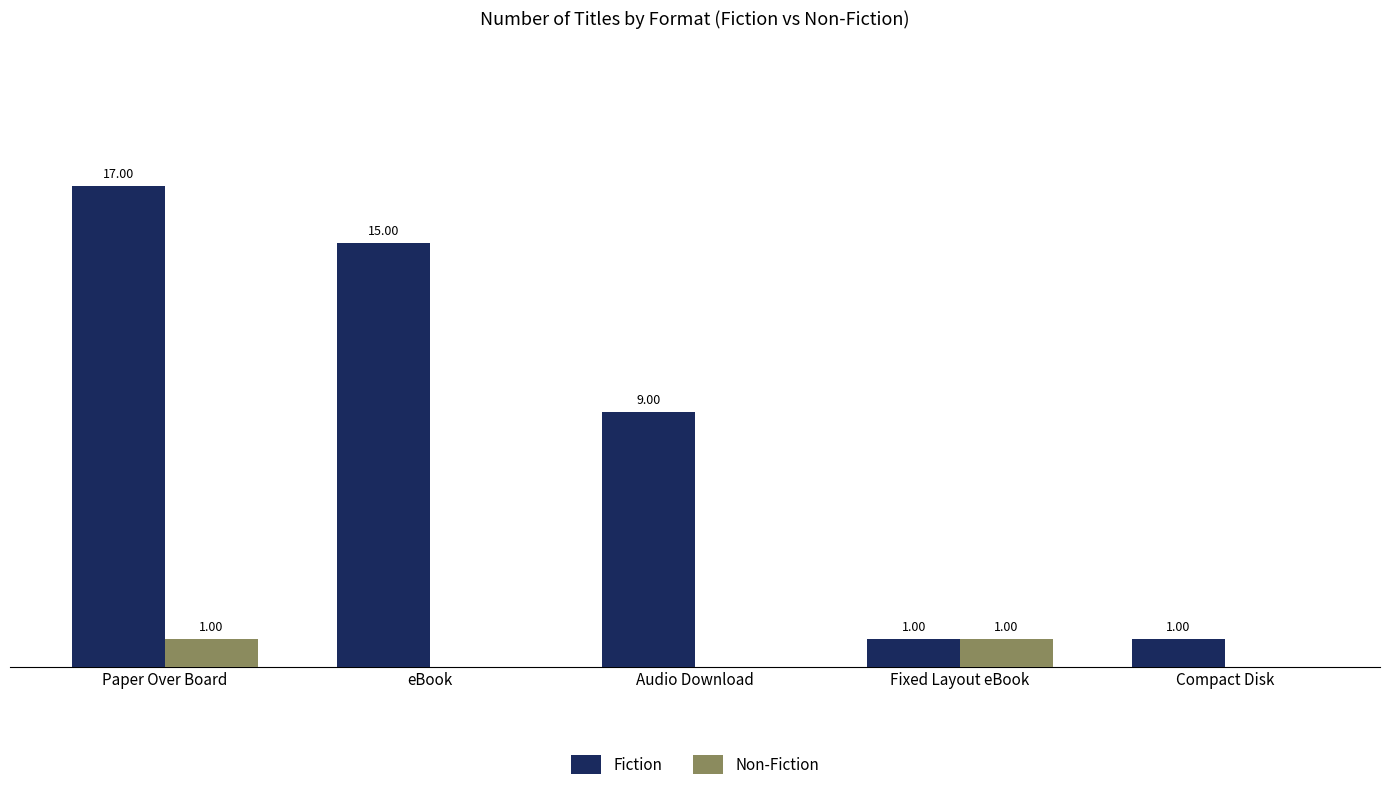

At which label is Fiction closest to 9?

Audio Download